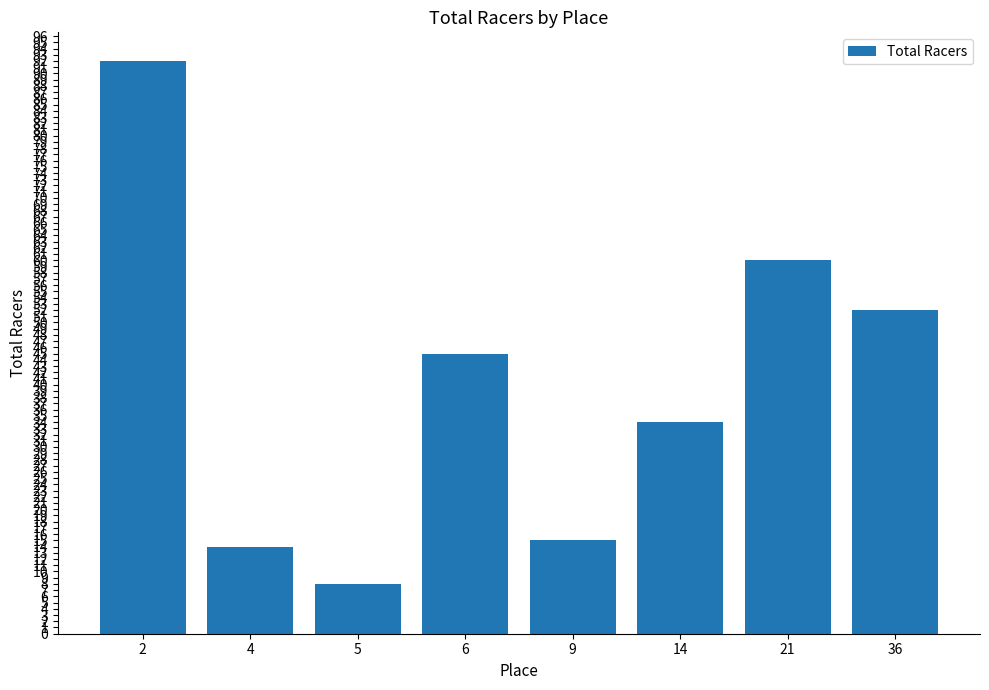

What is the value of the 6th bar from the left?

34